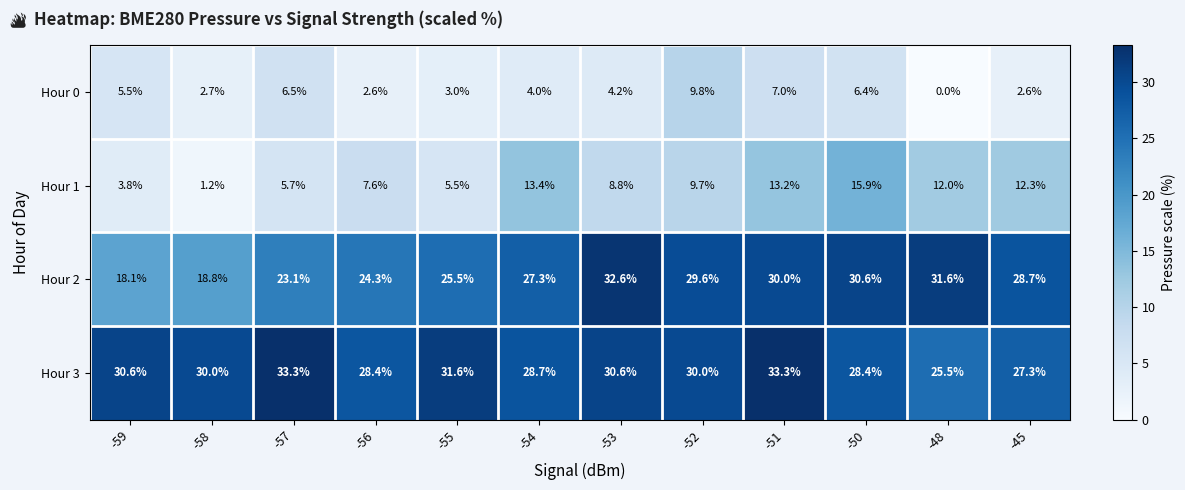

What is the difference between the Hour 2 values at -51 and -52?

0.4